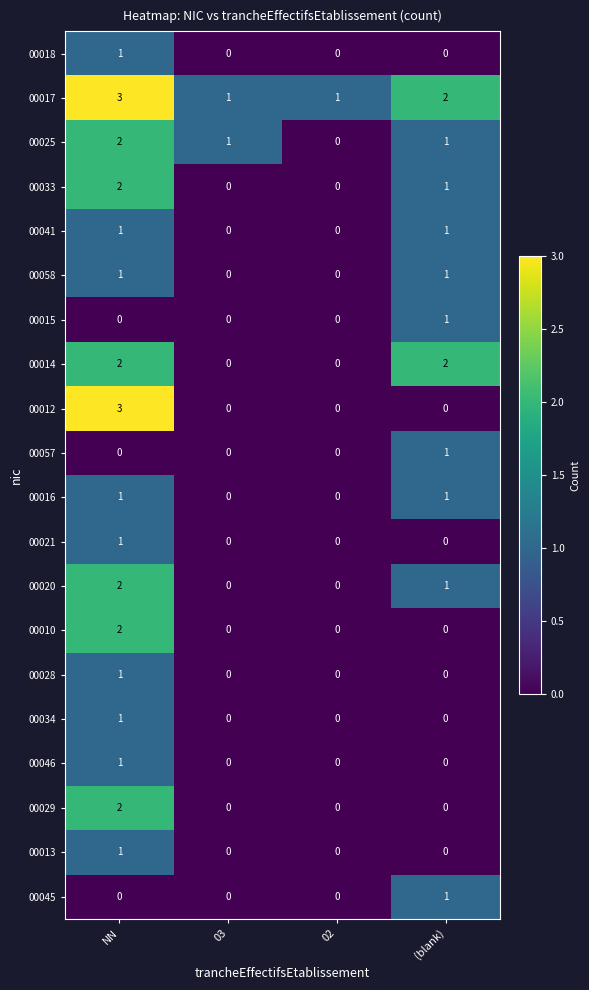

Is it true that 00033 equals 0 at 03?

True